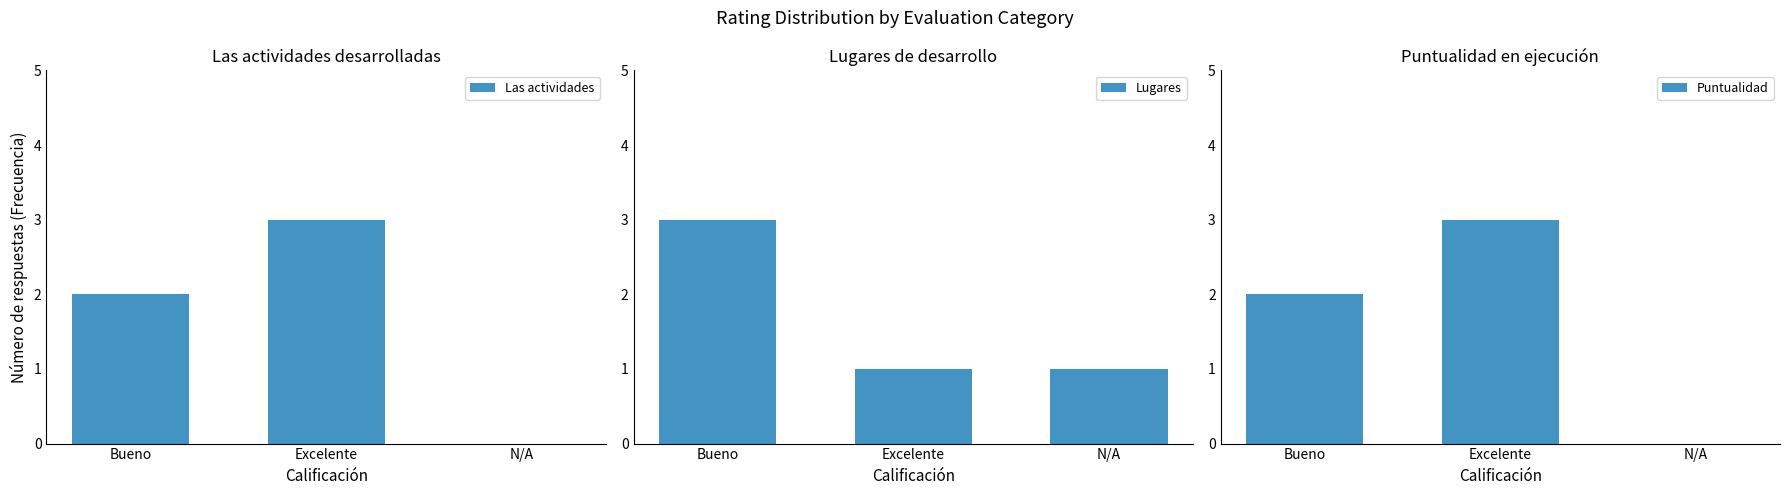

What is the total value across all series at Bueno?

7